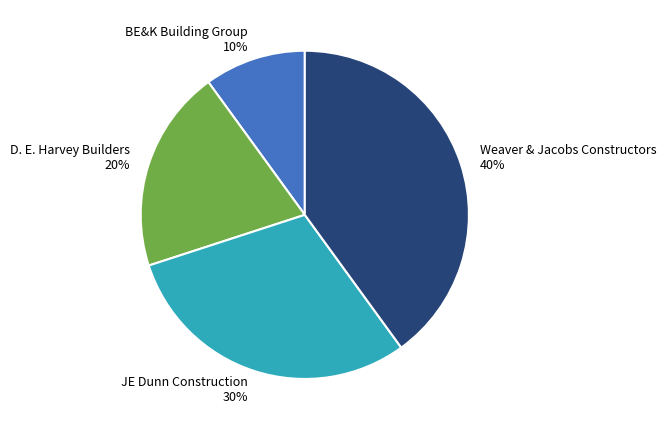

Do Weaver & Jacobs Constructors and JE Dunn Construction together represent more than half of the pie?

Yes